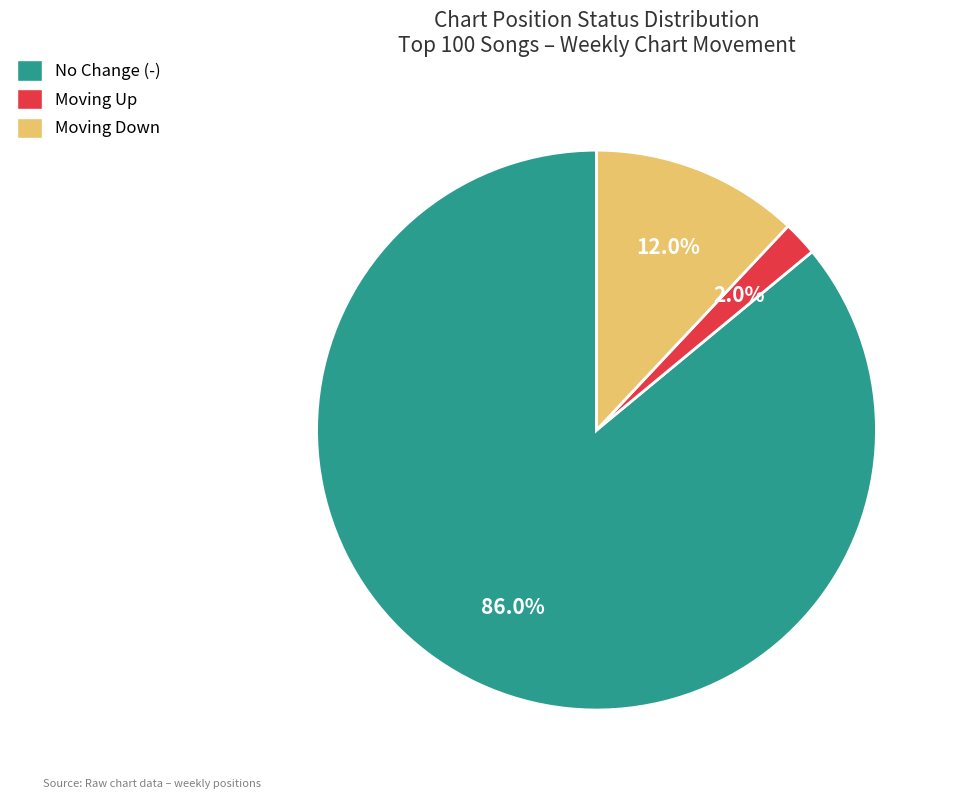

Does any single category account for the majority?

Yes